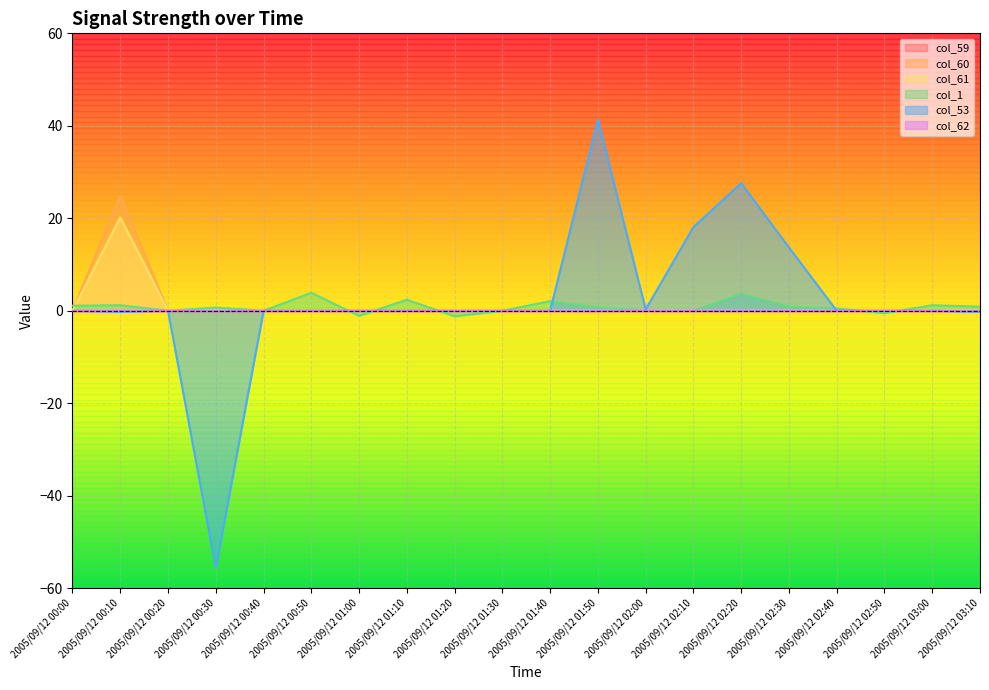

What is the total value across all series at 2005/09/12 02:10?

18.1